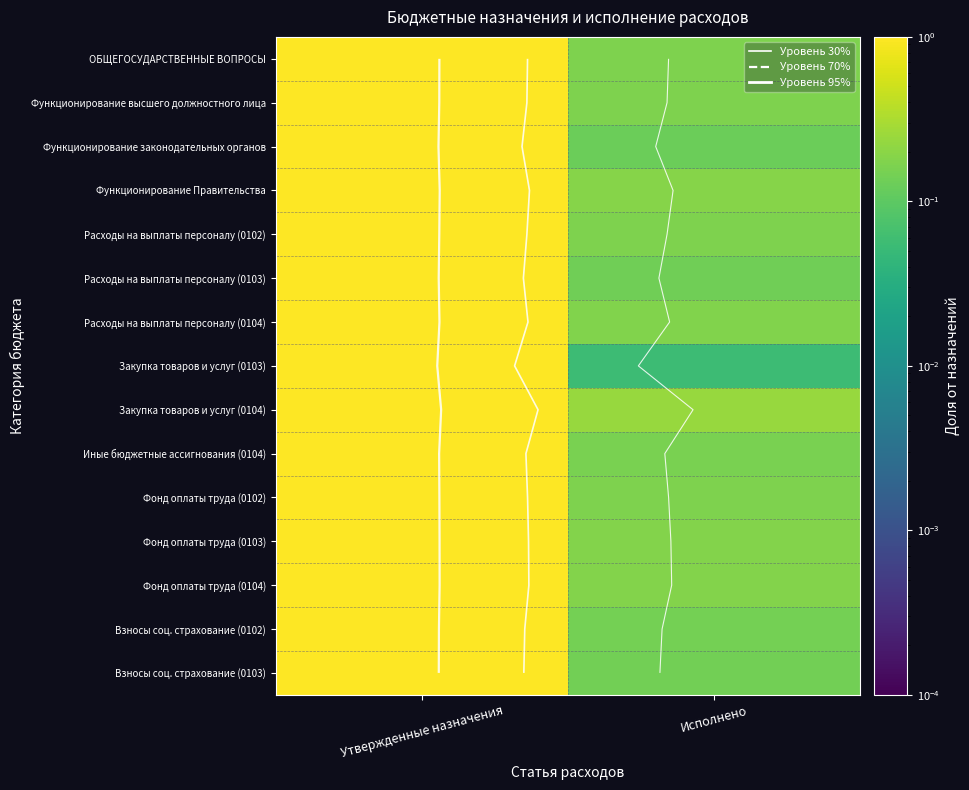

How many values in the Фонд оплаты труда (0102) series are below 1?

1